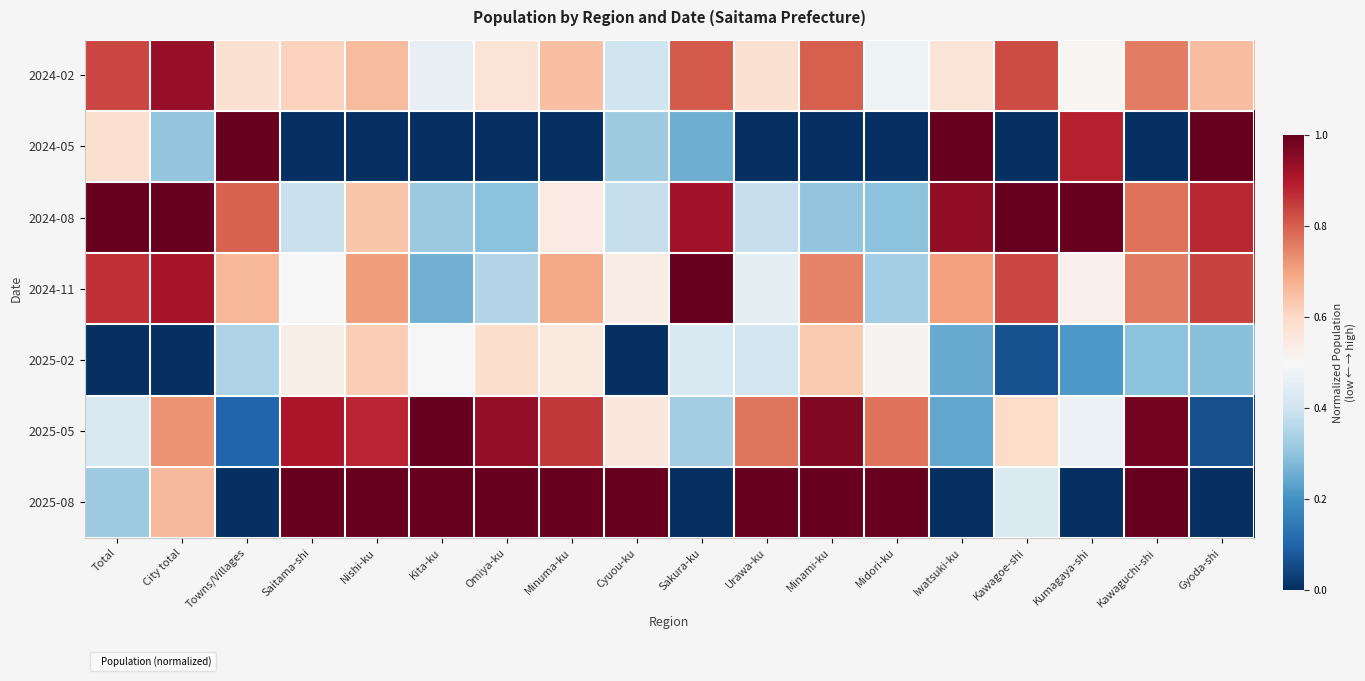

Which has a higher value, Nishi-ku or Iwatsuki-ku?

Nishi-ku